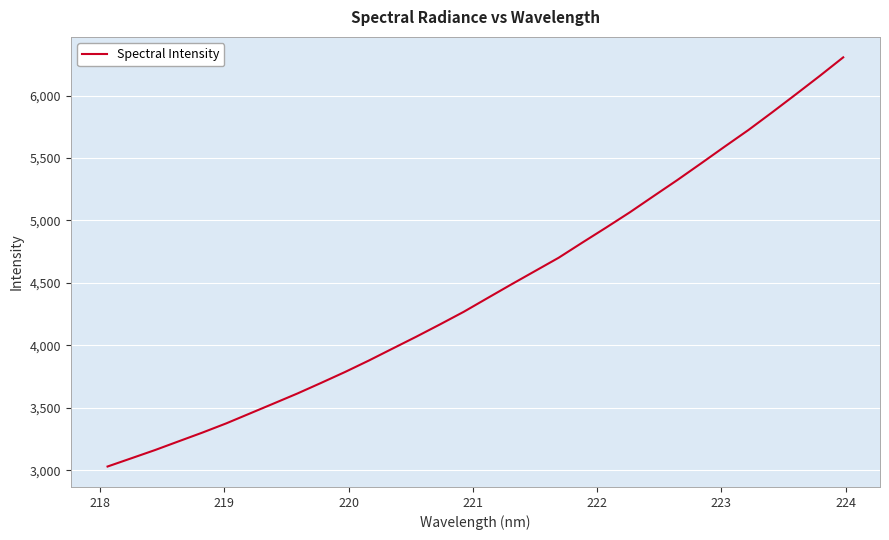

What is the maximum value shown in the chart?

6306.8